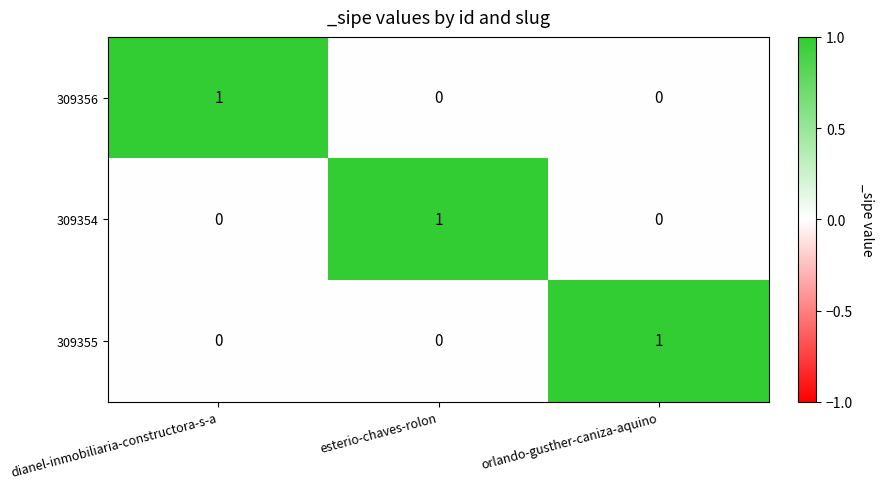

Which category has the highest value in the 309355 series?

orlando-gusther-caniza-aquino